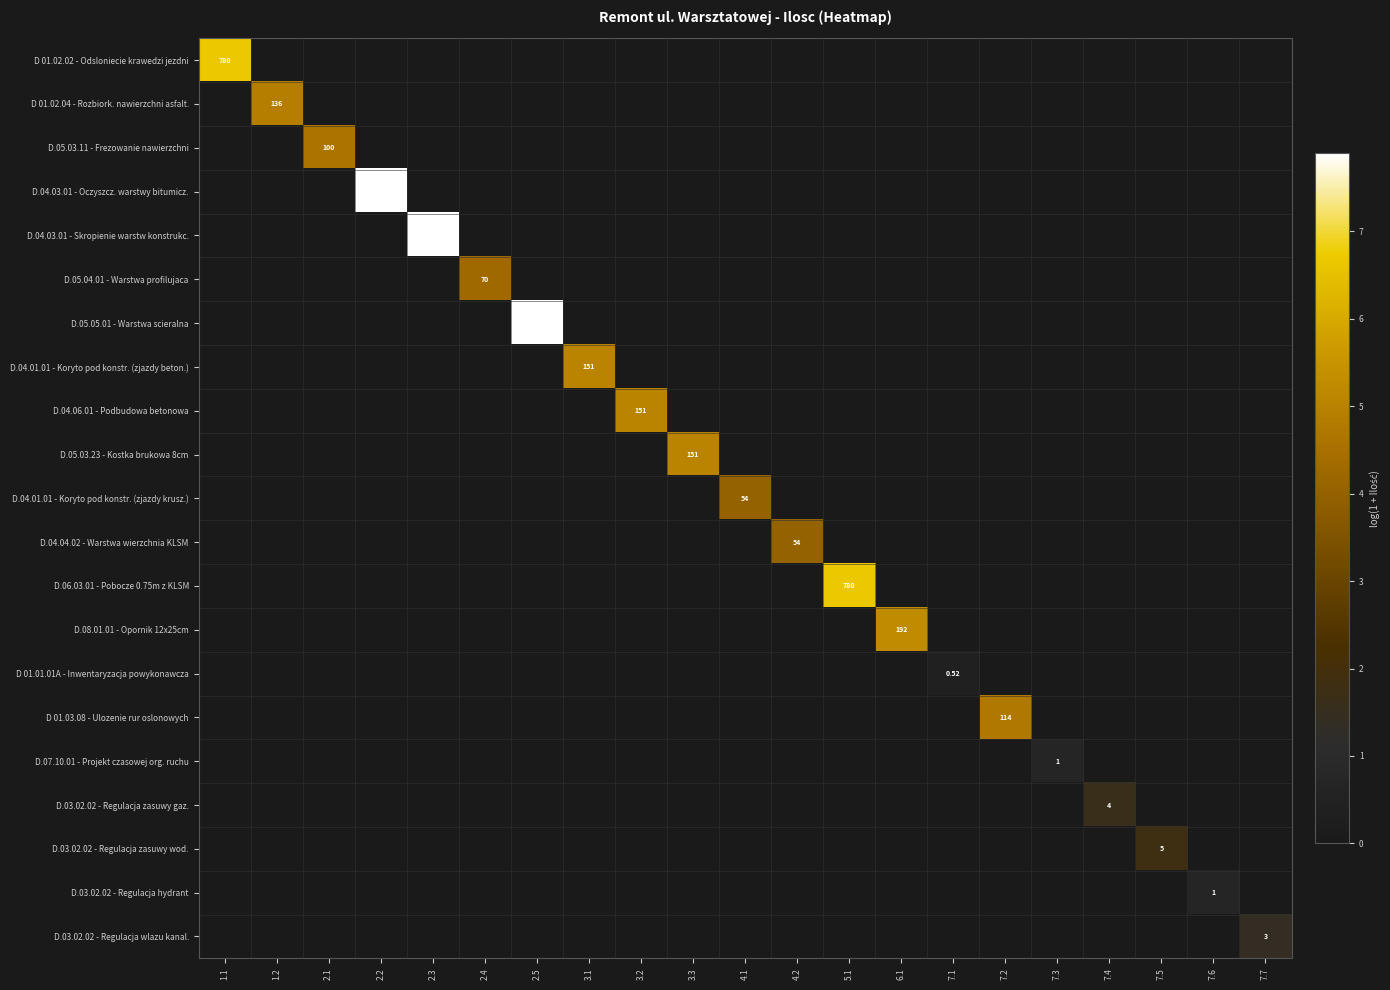

How many values in D 01.02.02 - Odsloniecie krawedzi jezdni are above zero?

1